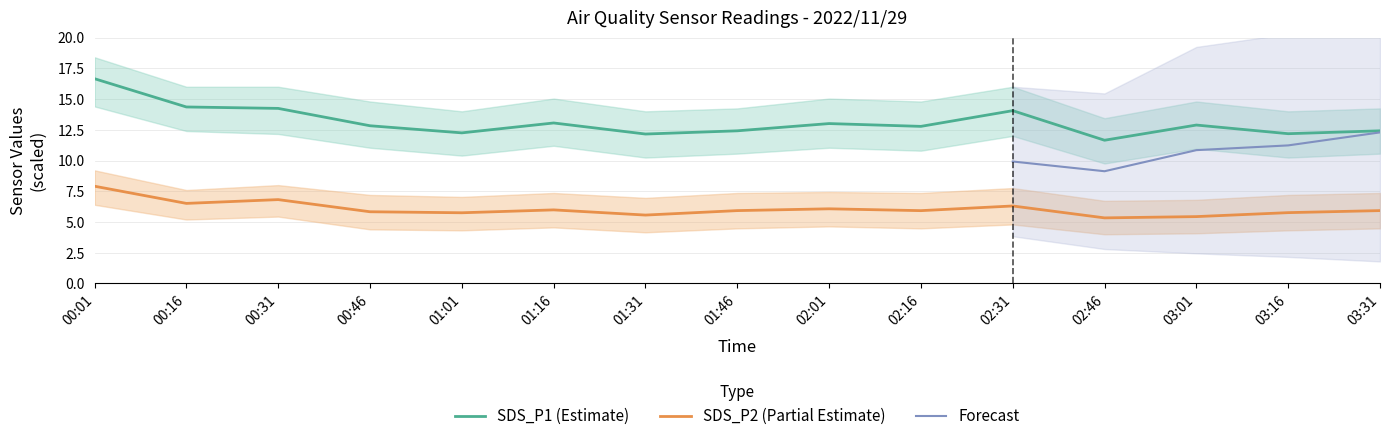

True or false: SDS_P2 (Partial Estimate) and SDS_P1 (Estimate) intersect in this chart.

False